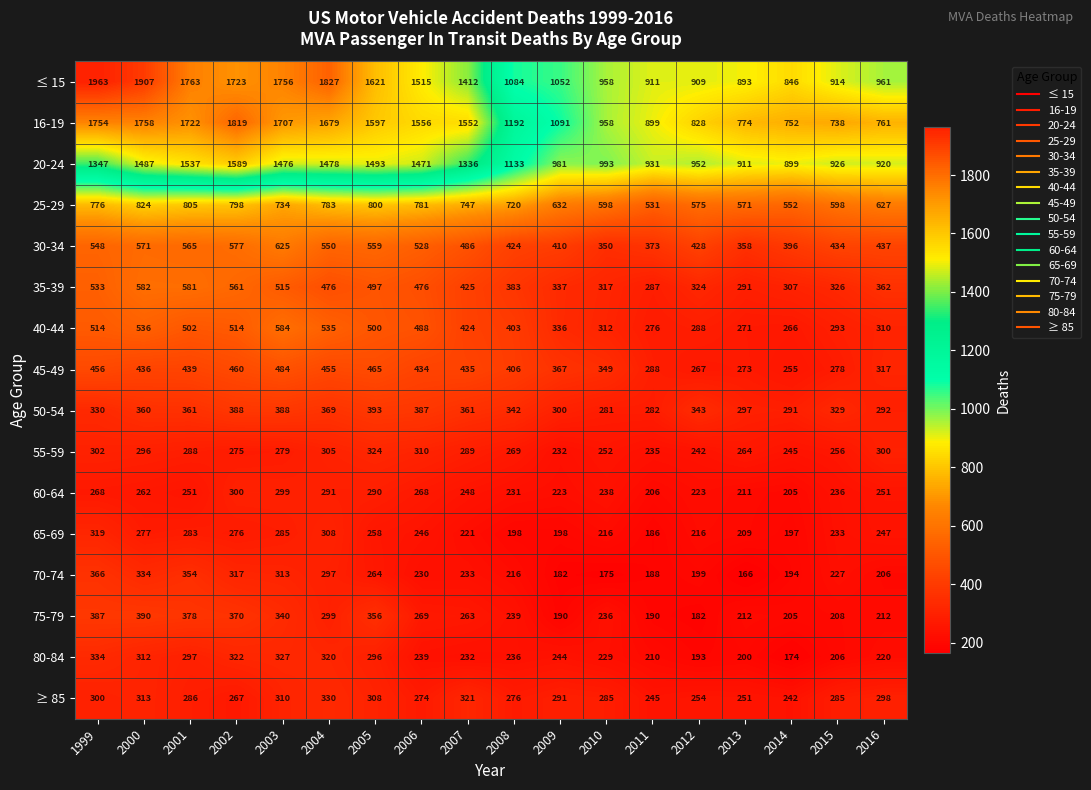

What is the spread (max minus min) of values at 2007?

1331